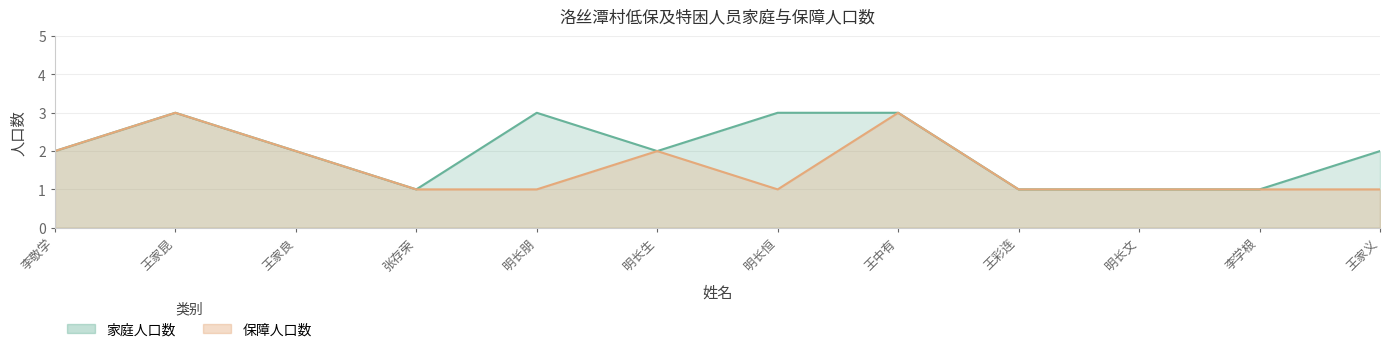

True or false: 保障人口数 and 家庭人口数 intersect in this chart.

False